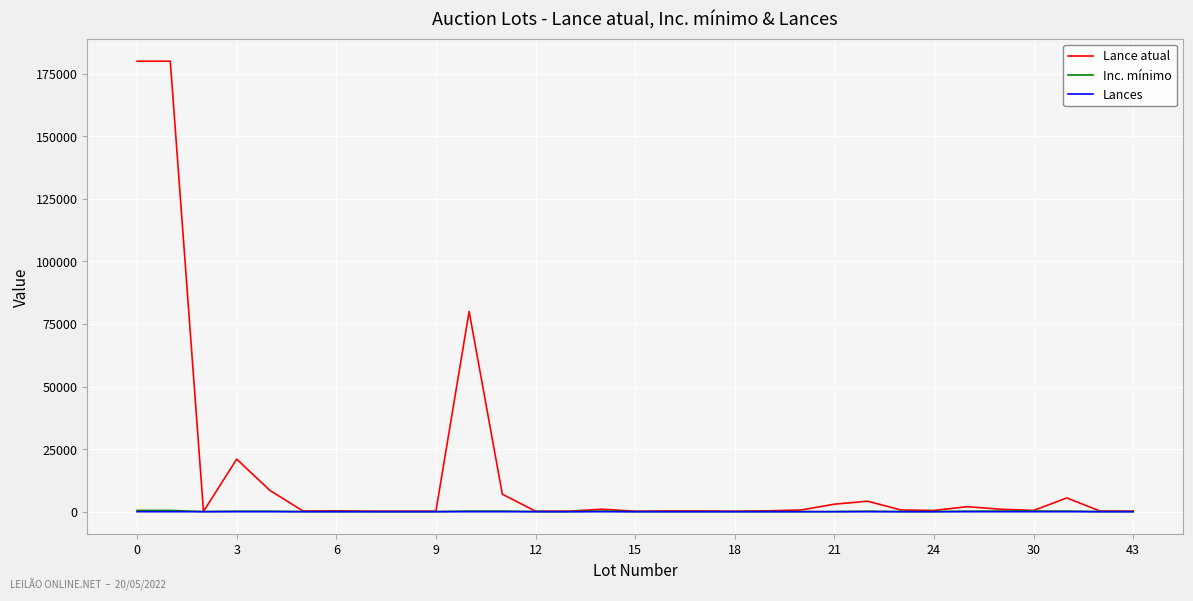

What is the difference between the maximum and minimum values in the Lances series?

1